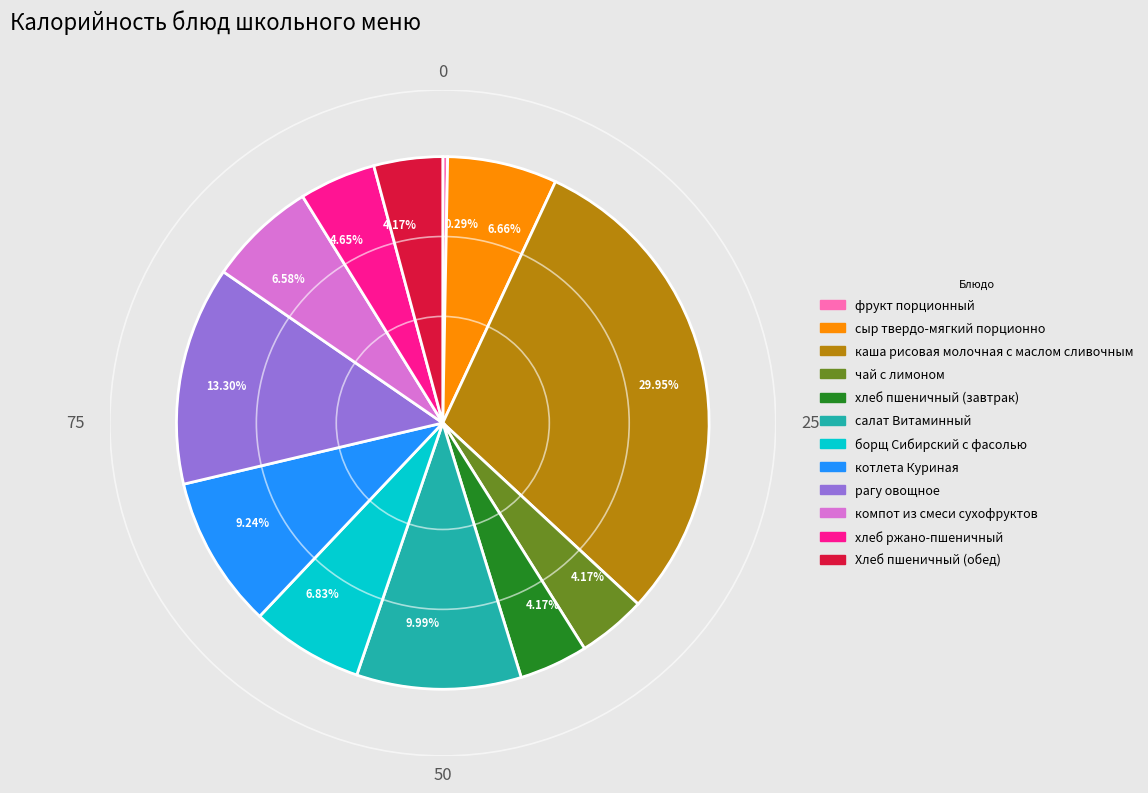

Does any single category account for the majority?

No